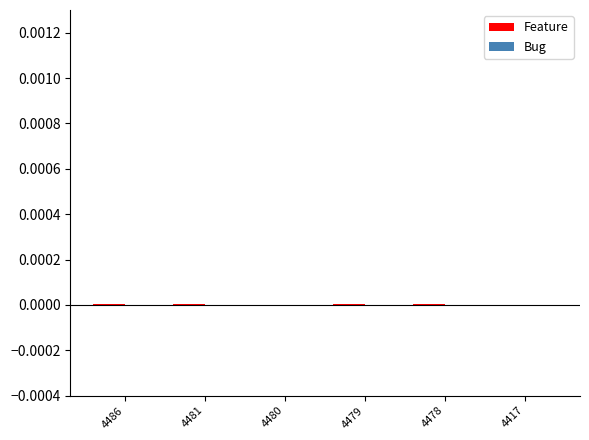

Is it true that Bug equals -0.0 at 4479?

False